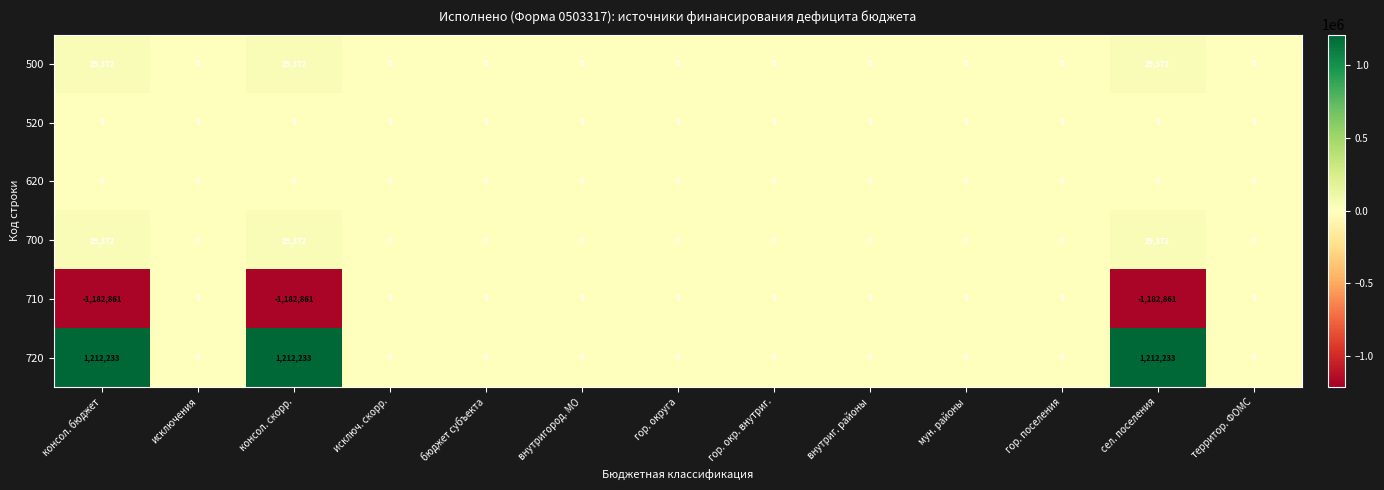

Which series has the largest total across all categories?

720